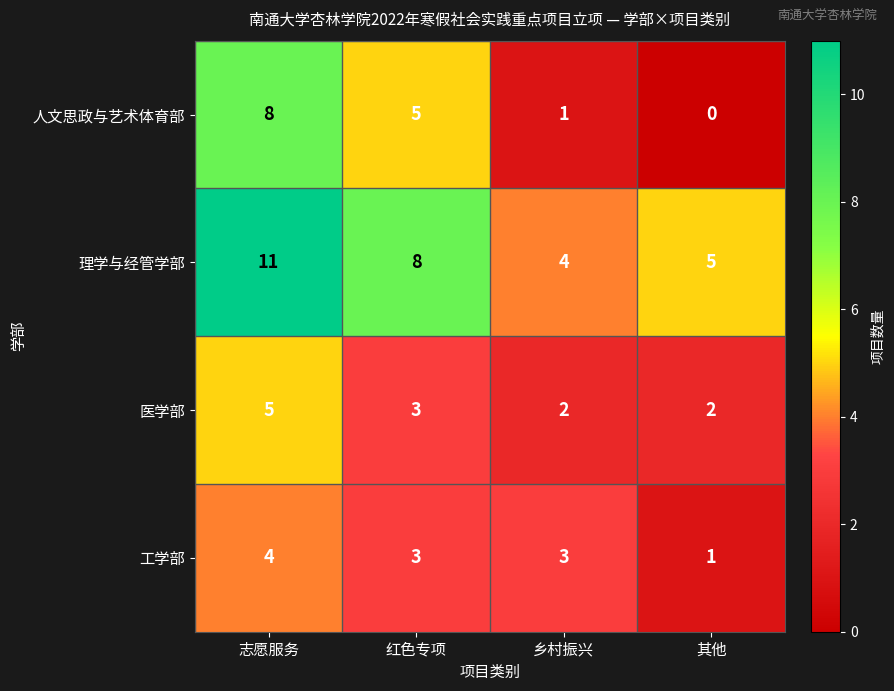

Reading left to right, what are all the values shown in this chart?

人文思政与艺术体育部: 8	5	1	0
理学与经管学部: 11	8	4	5
医学部: 5	3	2	2
工学部: 4	3	3	1